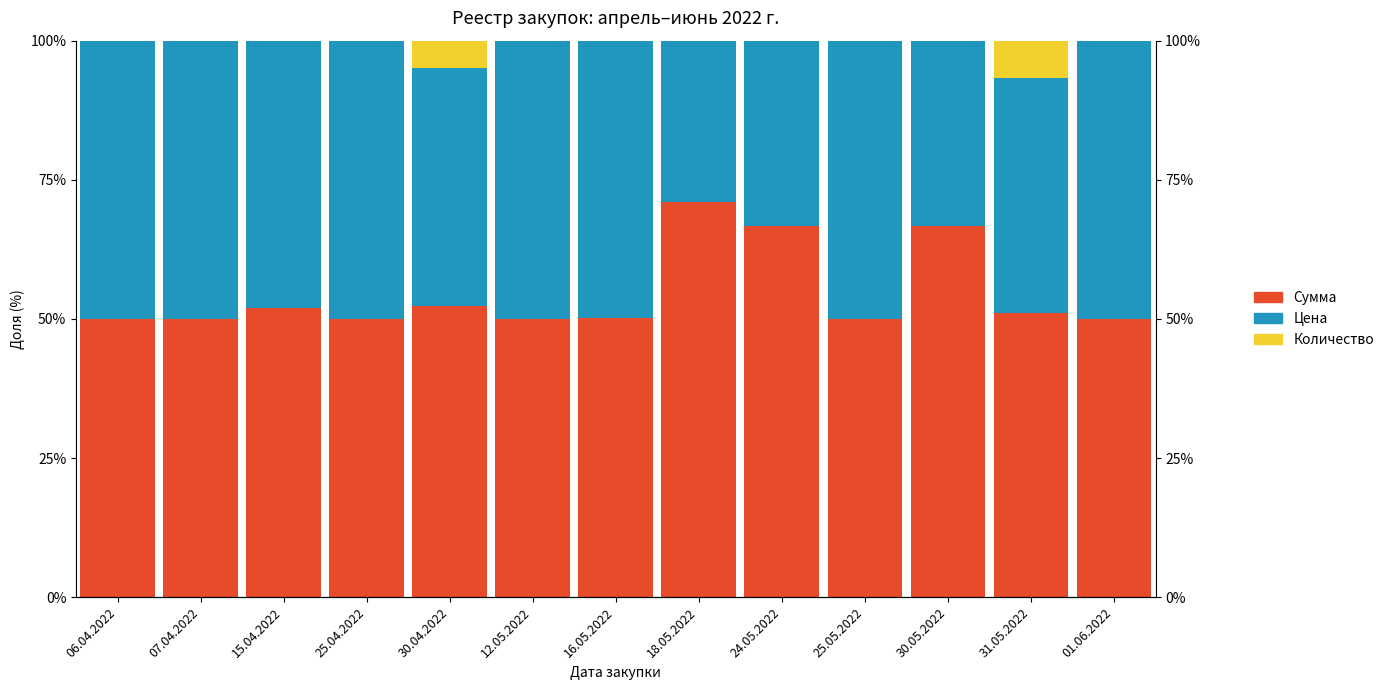

Which series has the largest total across all categories?

Сумма